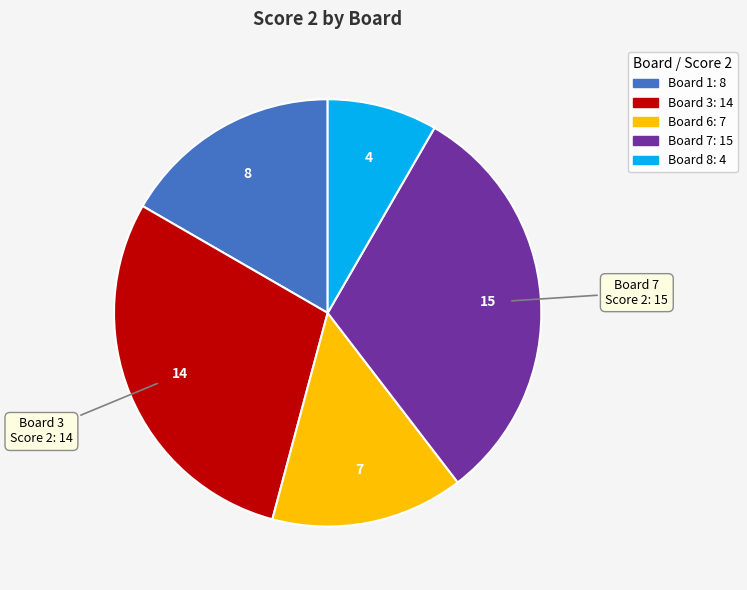

Is there any slice that represents more than half of the pie?

No